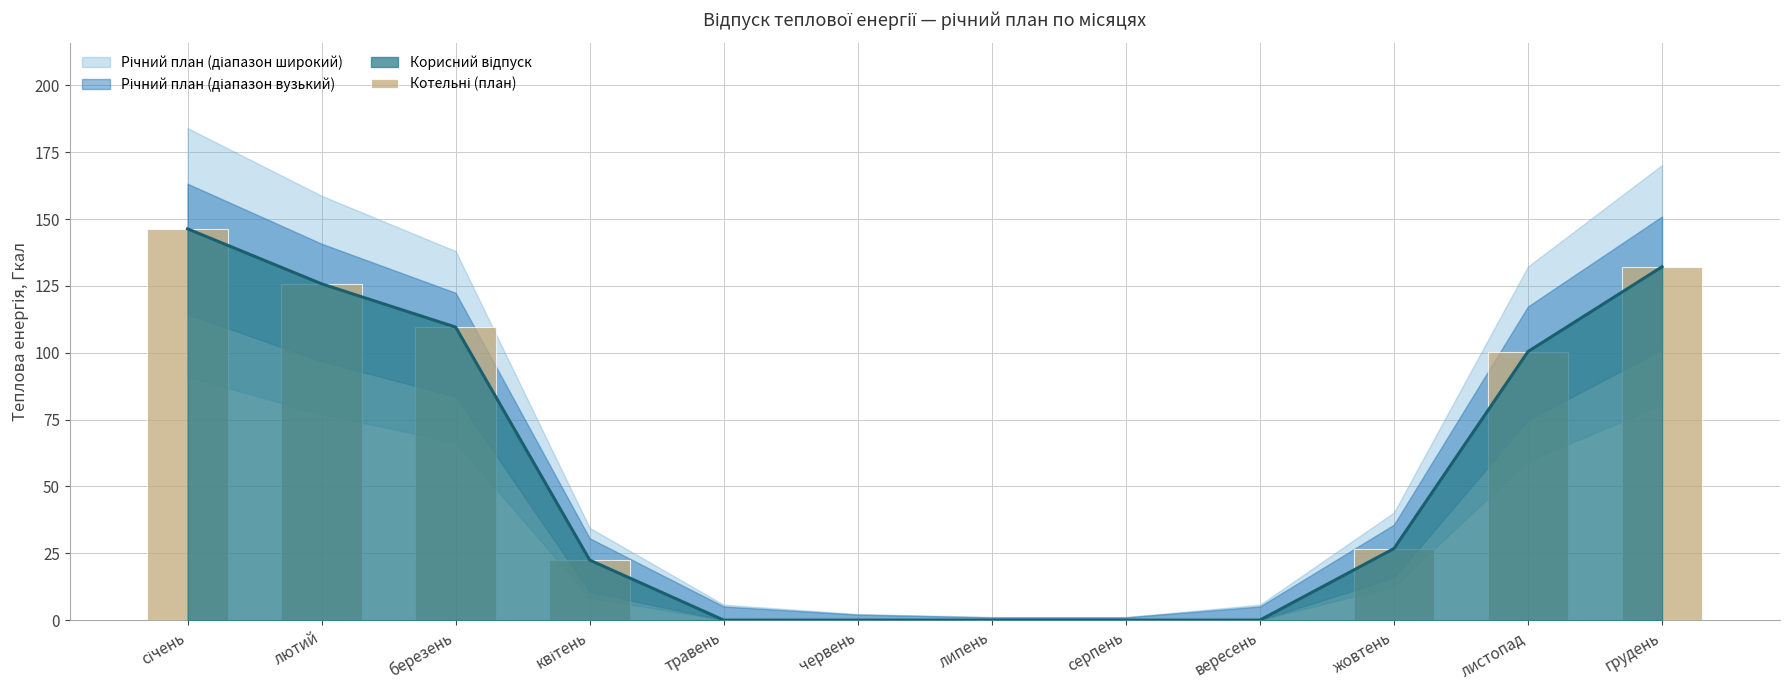

What is the change in value from липень to жовтень?

+26.8